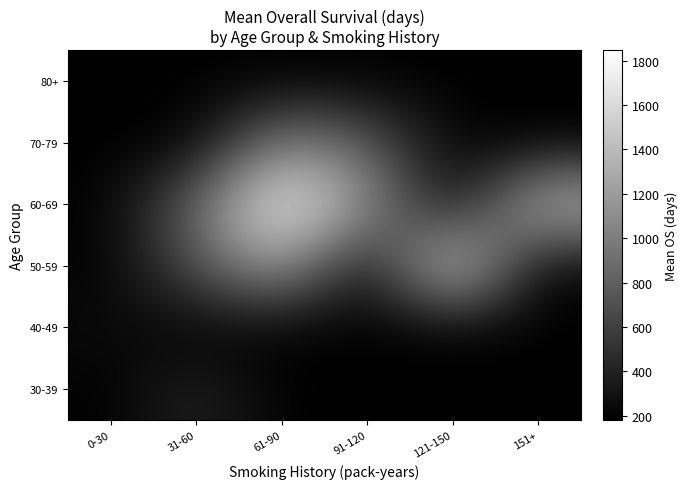

At which category does the chart reach its peak across all series?

61-90